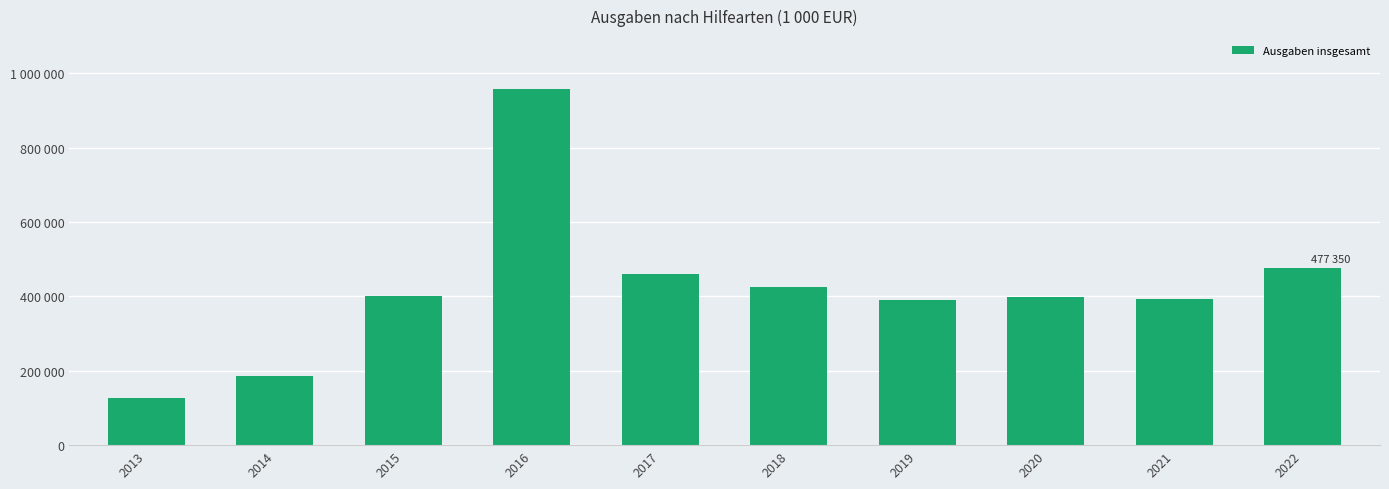

What is the change in value from 2017 to 2021?

-65314